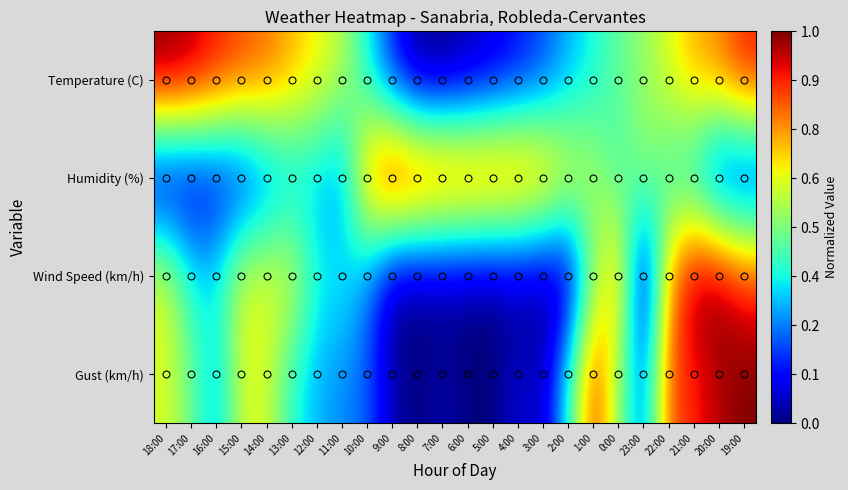

List the series in order of their overall mean, highest first.

Temperature (C), Humidity (%), Gust (km/h), Wind Speed (km/h)